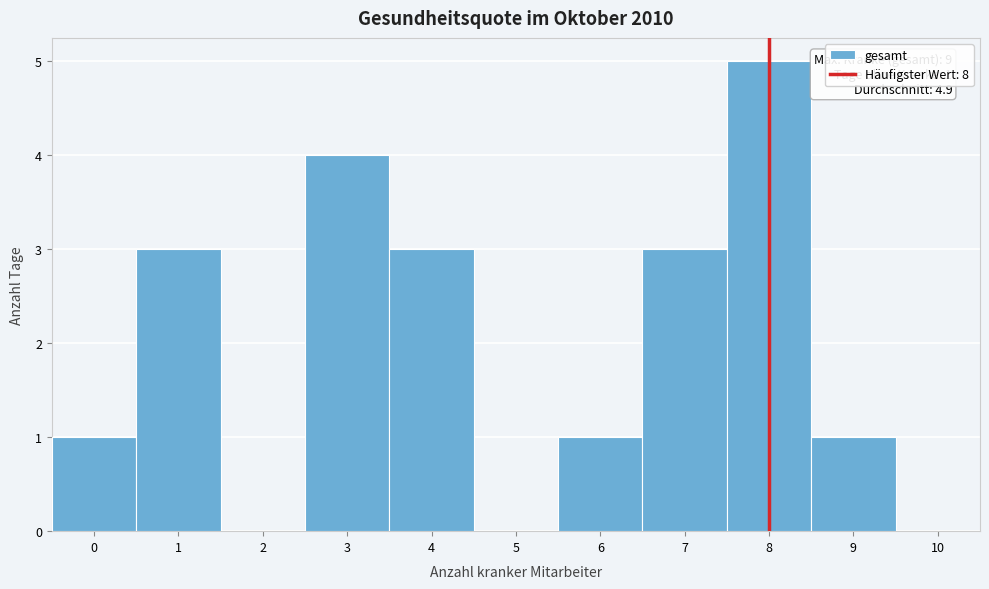

Over which range of the x-axis is the bar tallest?

7.5 to 8.5